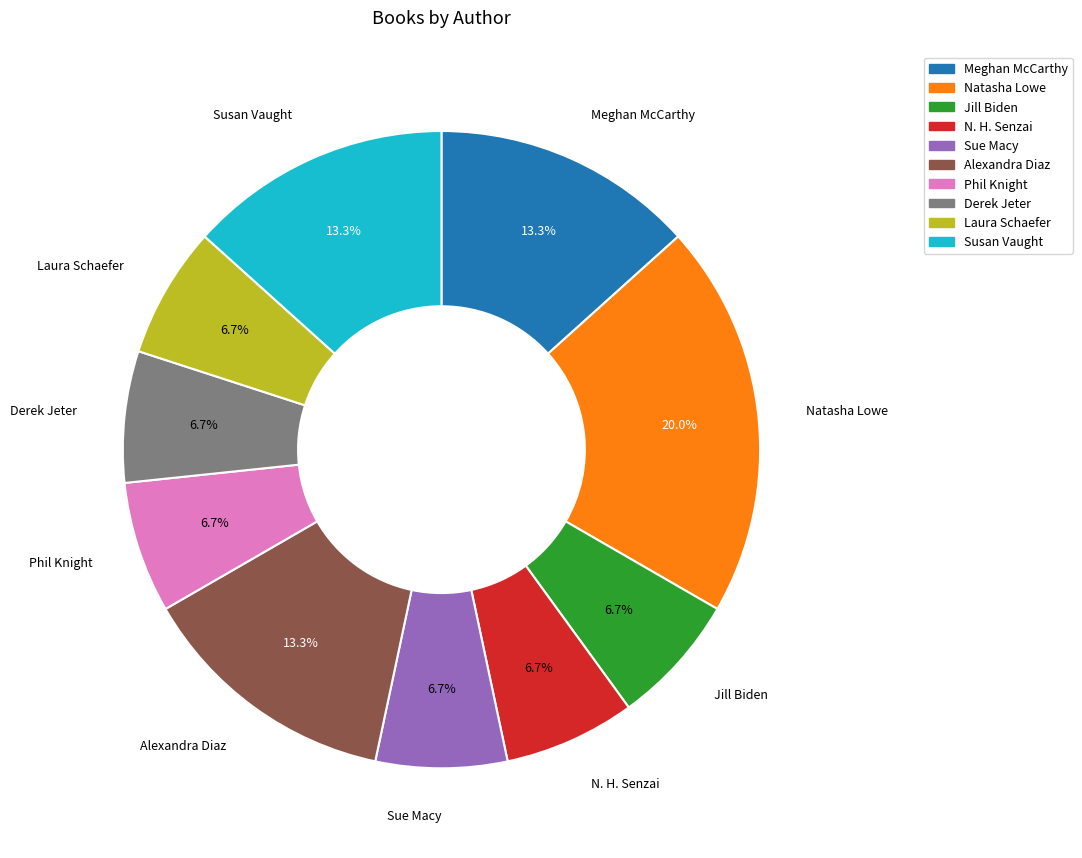

How many segments does this pie chart have?

10